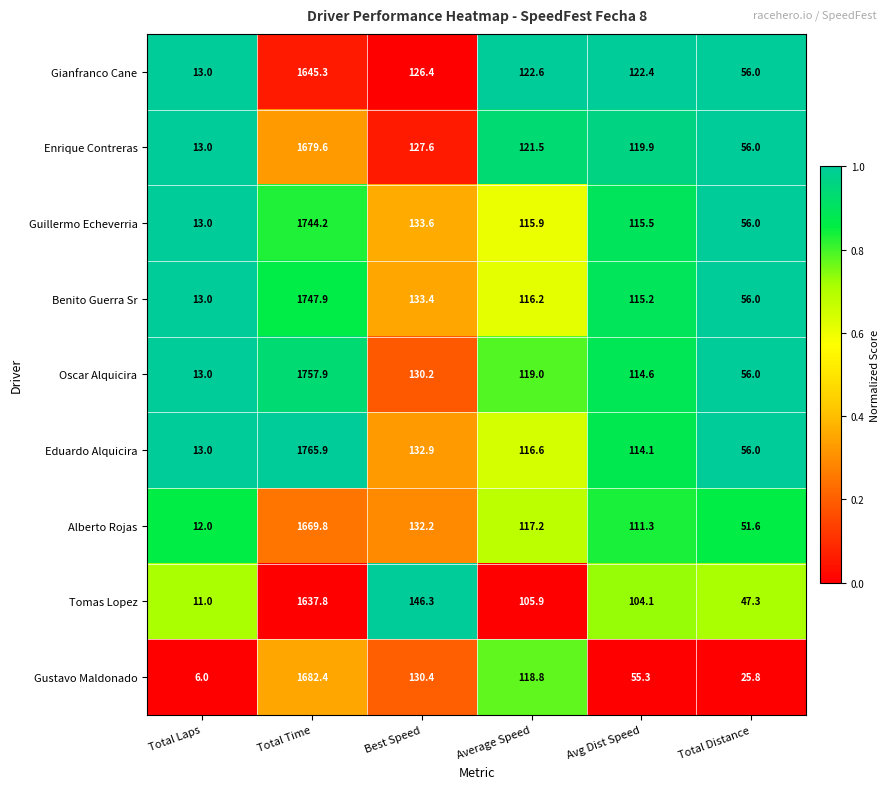

Is the value of Guillermo Echeverria at Total Time greater than the value of Eduardo Alquicira at Avg Dist Speed?

Yes